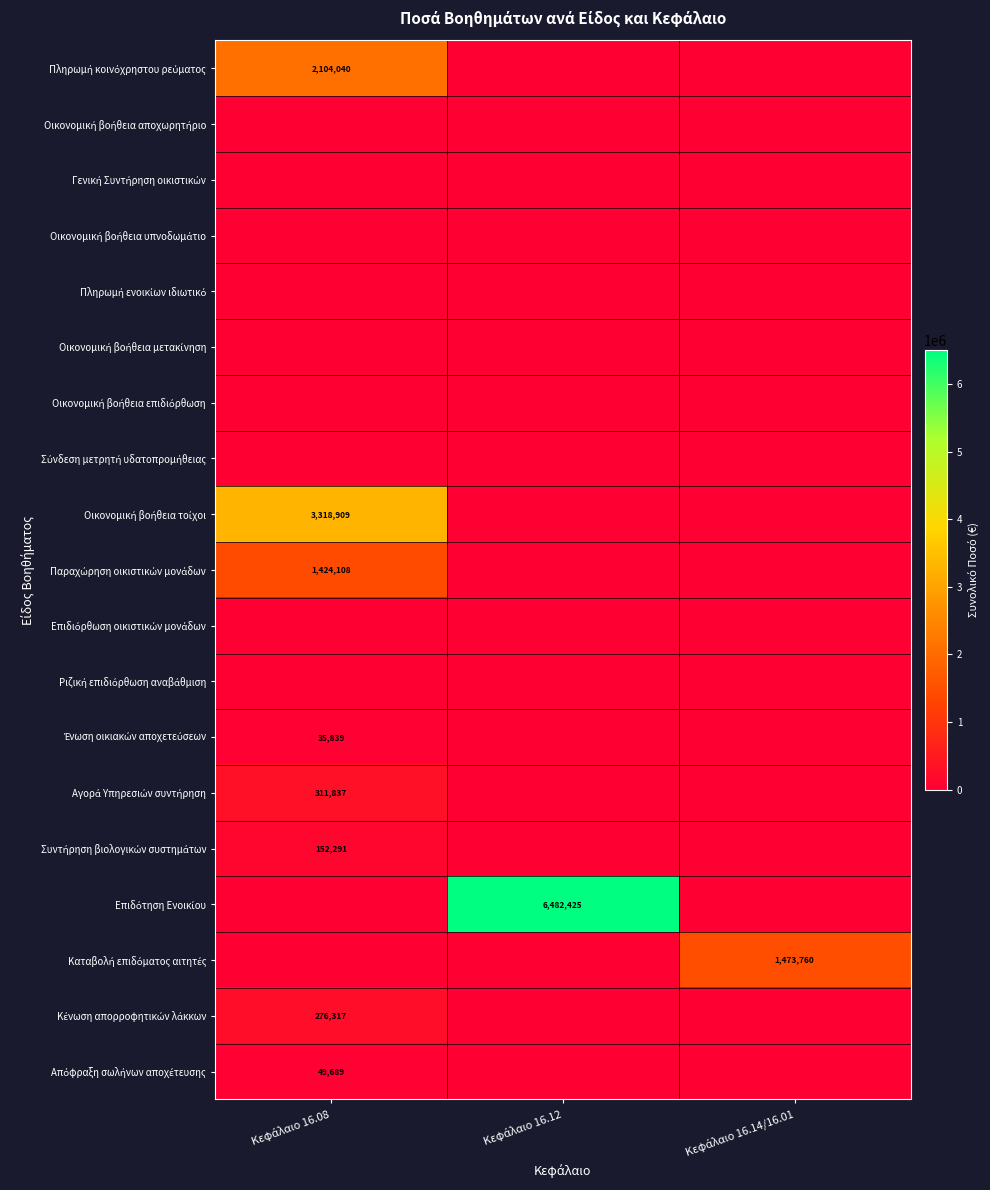

List the series in order of their peak value, highest first.

Επιδότηση Ενοικίου, Οικονομική βοήθεια τοίχοι, Πληρωμή κοινόχρηστου ρεύματος, Καταβολή επιδόματος αιτητές, Παραχώρηση οικιστικών μονάδων, Αγορά Υπηρεσιών συντήρηση, Κένωση απορροφητικών λάκκων, Συντήρηση βιολογικών συστημάτων, Απόφραξη σωλήνων αποχέτευσης, Ένωση οικιακών αποχετεύσεων, Οικονομική βοήθεια αποχωρητήριο, Γενική Συντήρηση οικιστικών, Οικονομική βοήθεια υπνοδωμάτιο, Πληρωμή ενοικίων ιδιωτικό, Οικονομική βοήθεια μετακίνηση, Οικονομική βοήθεια επιδιόρθωση, Σύνδεση μετρητή υδατοπρομήθειας, Επιδιόρθωση οικιστικών μονάδων, Ριζική επιδιόρθωση αναβάθμιση